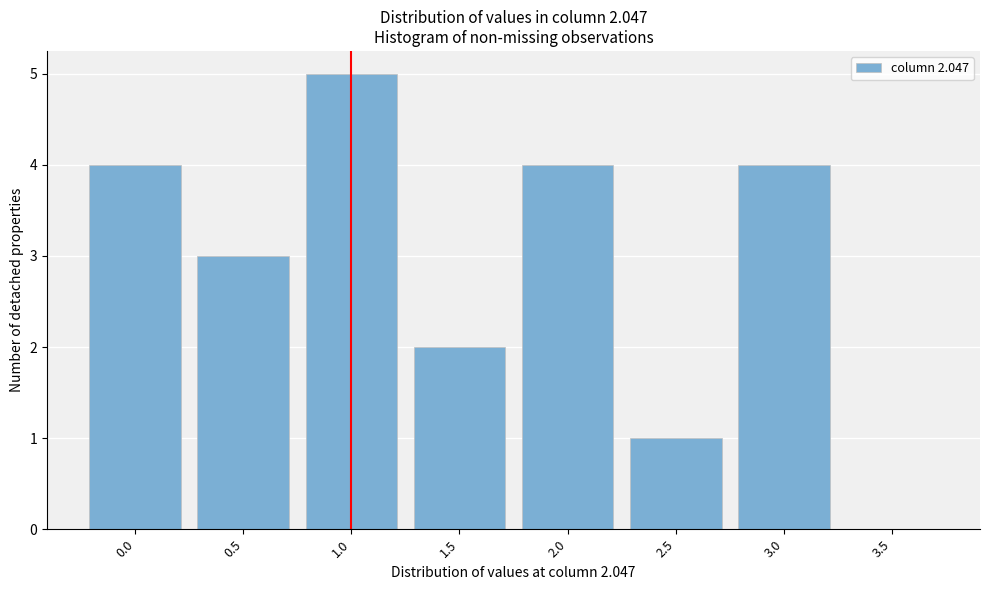

Reading left to right, extract all data points from this chart.

0.0=4	0.5=3	1.0=5	1.5=2	2.0=4	2.5=1	3.0=4	3.5=0